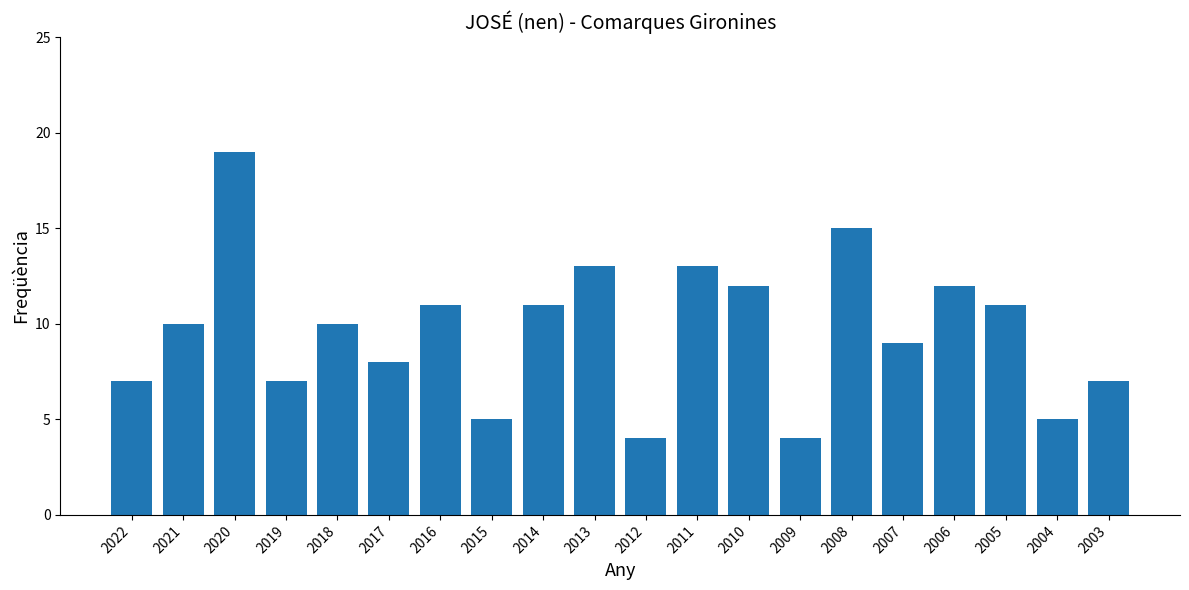

Is it true that the value at 2018 is 10?

True